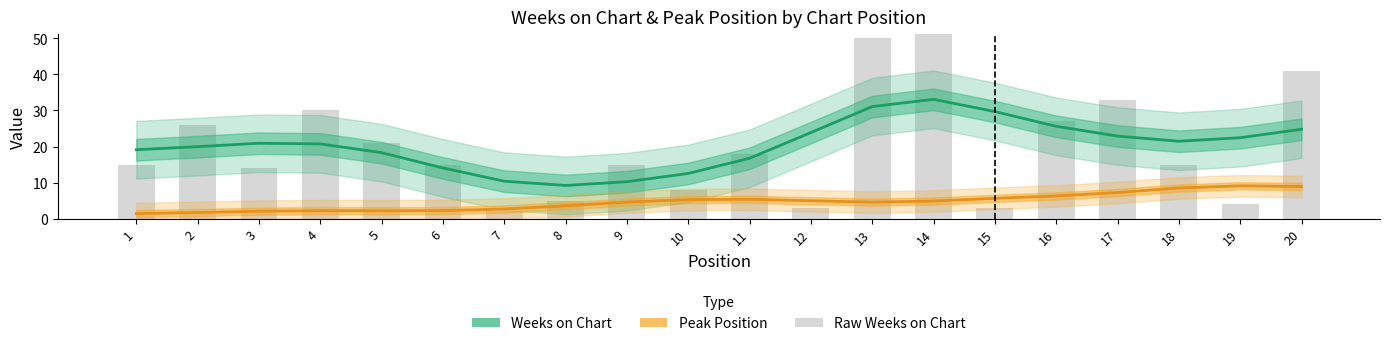

At how many categories does at least one series exceed 32?

1